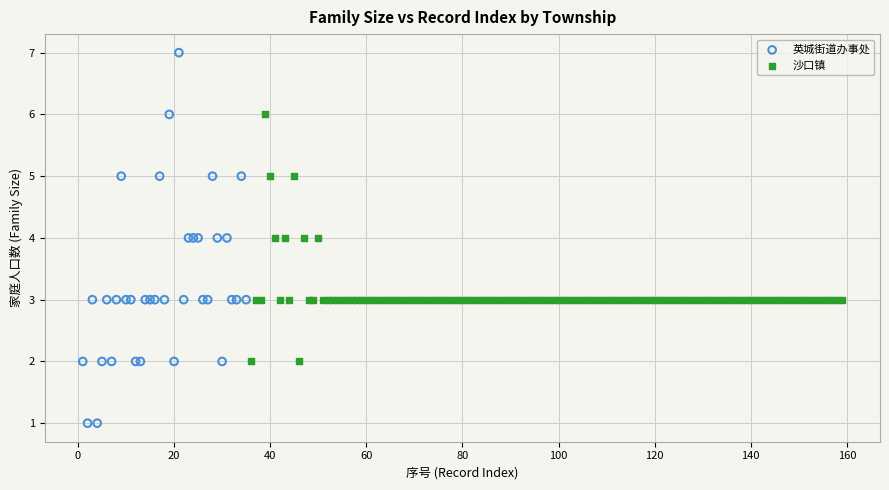

Which series reaches the minimum Y coordinate?

英城街道办事处